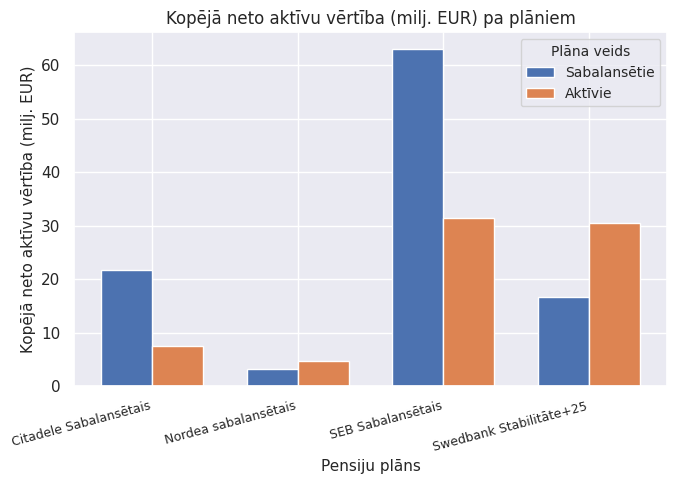

Rank the categories by Aktīvie value from lowest to highest.

Nordea sabalansētais, Citadele Sabalansētais, Swedbank Stabilitāte+25, SEB Sabalansētais